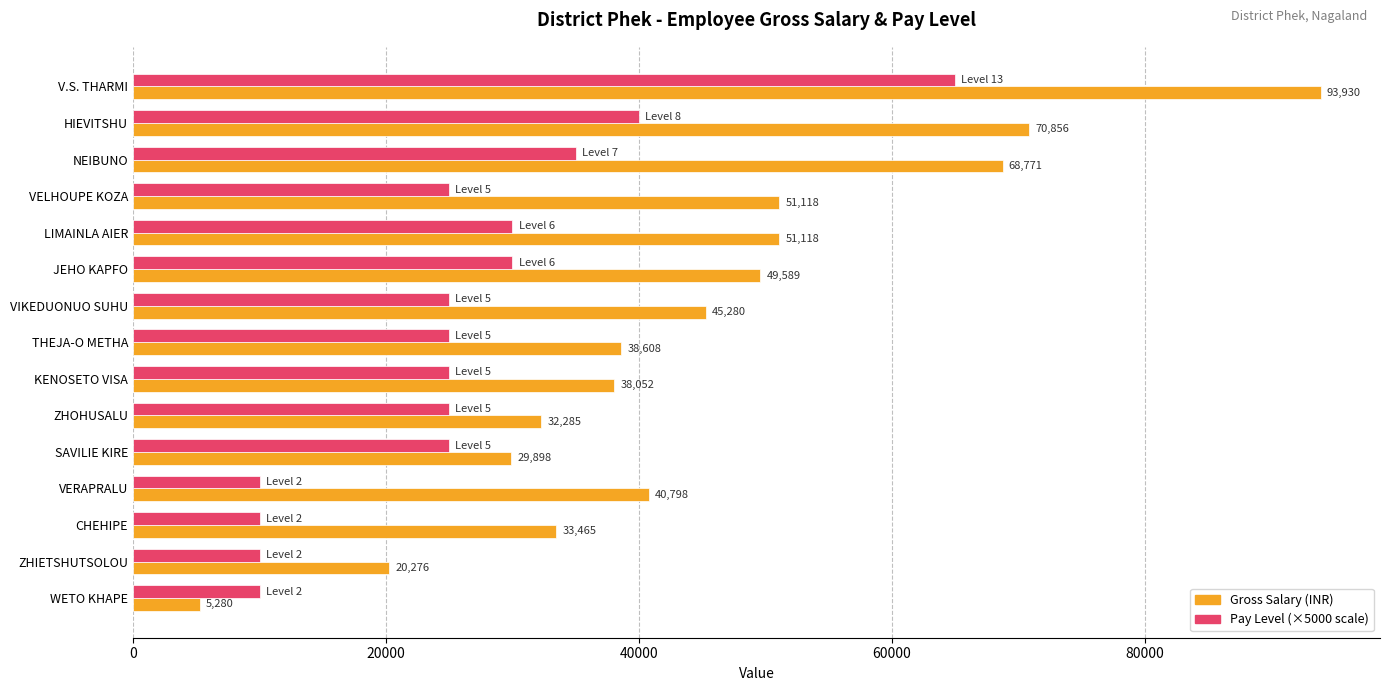

What is the greatest value displayed?

93930